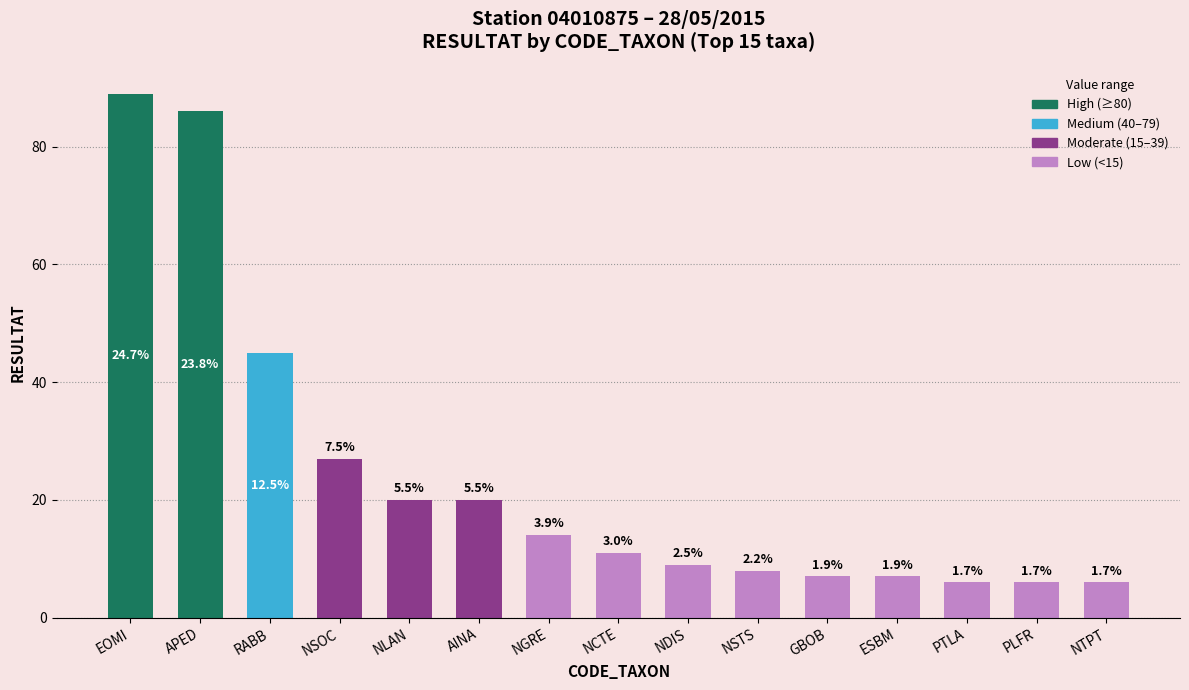

What is the value of the 12th bar from the left?

7